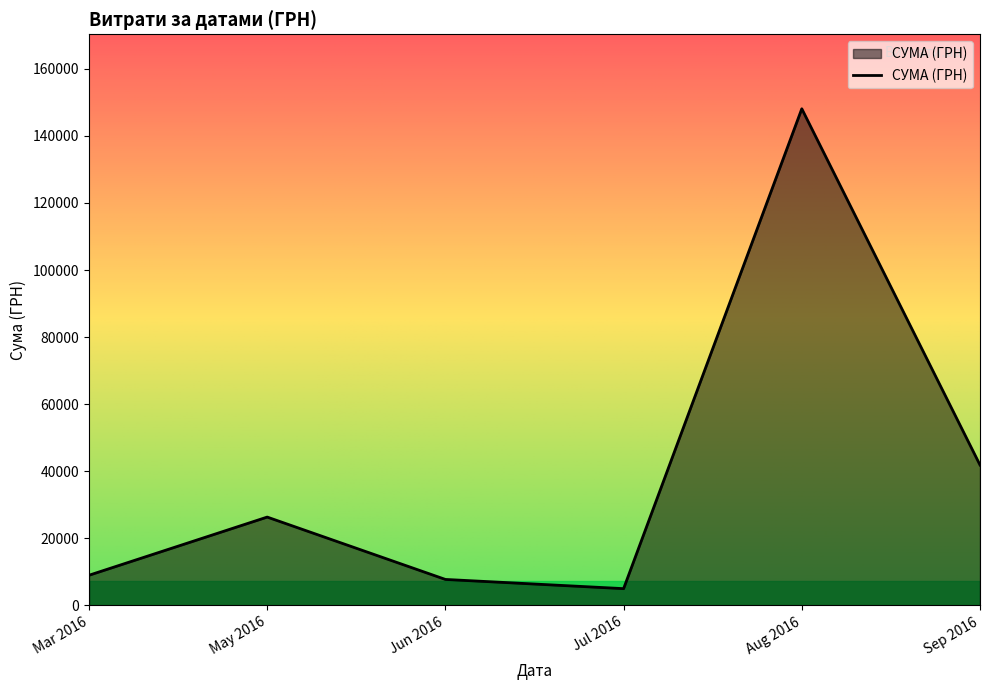

Approximately how many times larger is the value at May 2016 compared to Jul 2016?

5.3